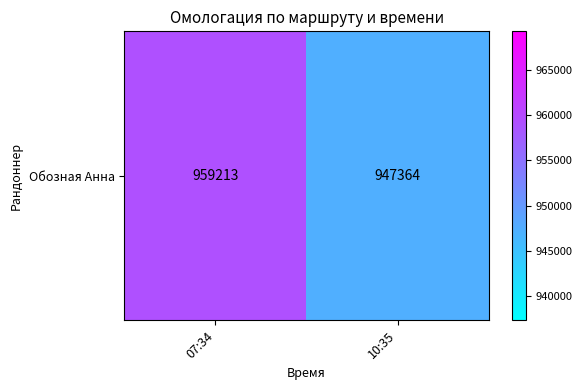

Reading left to right, what are all the values shown in this chart?

959213	947364